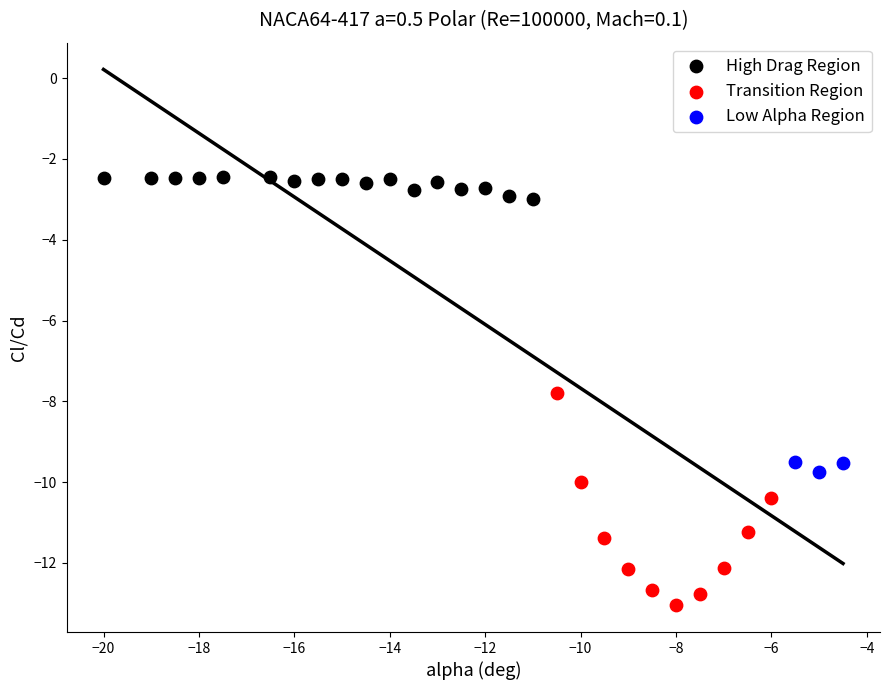

Which series contains the highest Y value?

High Drag Region